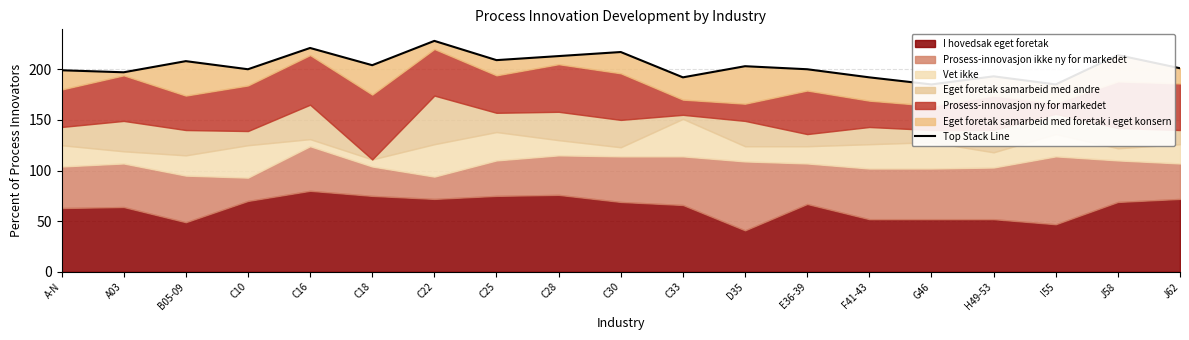

How many points are higher than both their immediate neighbors (excluding endpoints)?

7